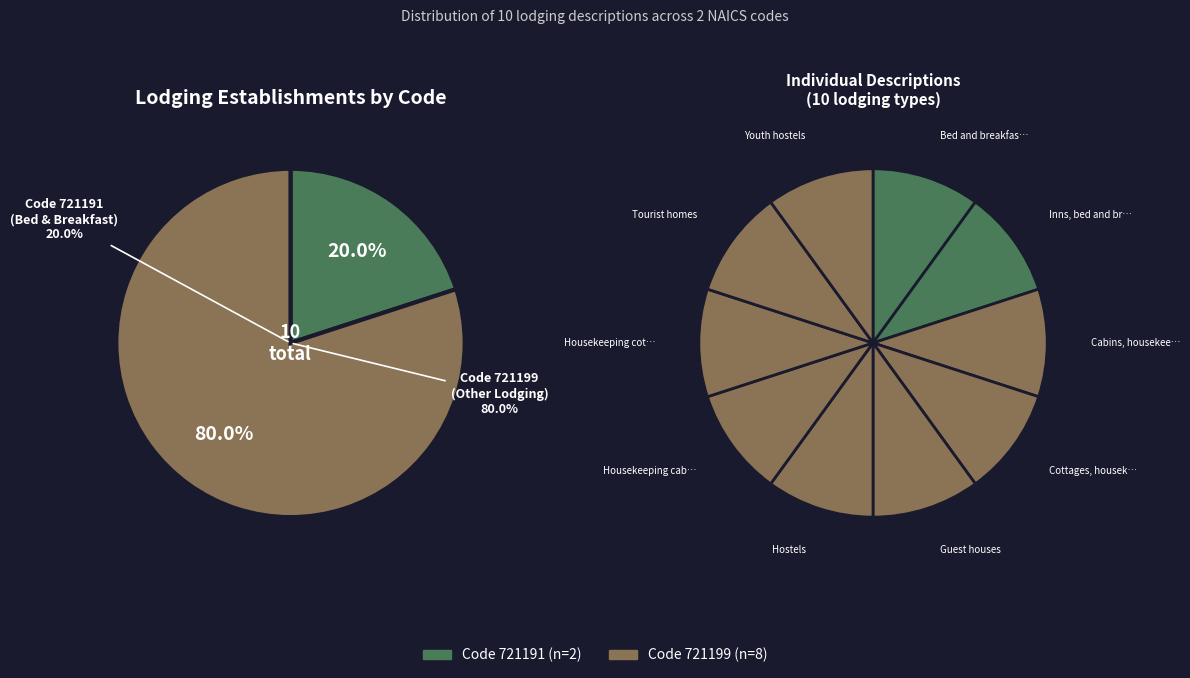

To the nearest percent, what percentage of the pie is Cabins, housekeeping?

10%